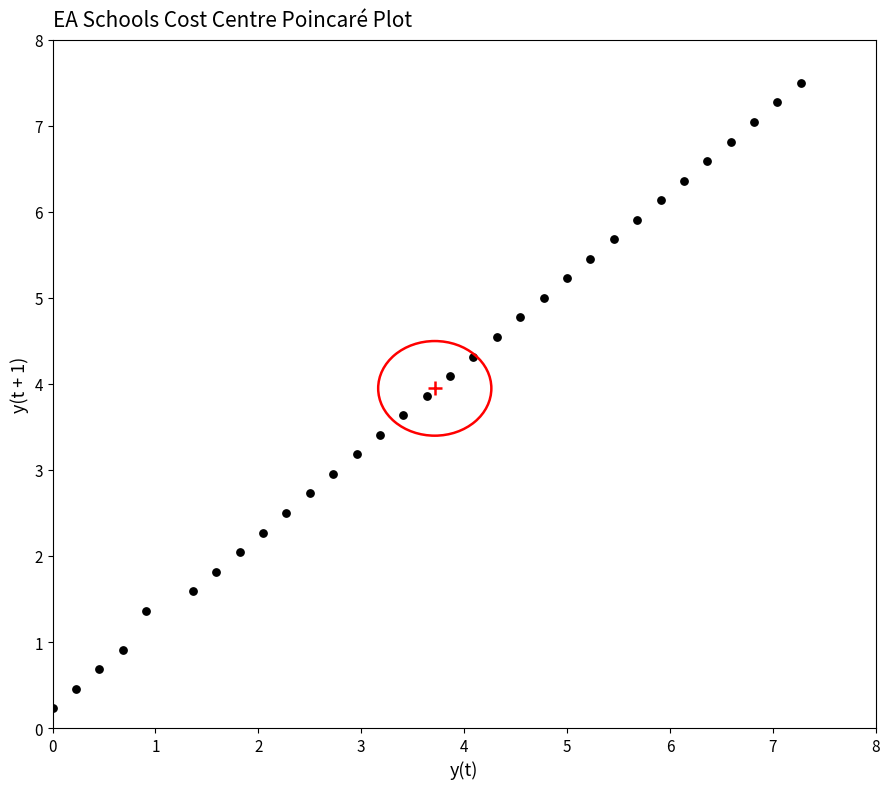

What is the range of X values (max minus min)?

7.3